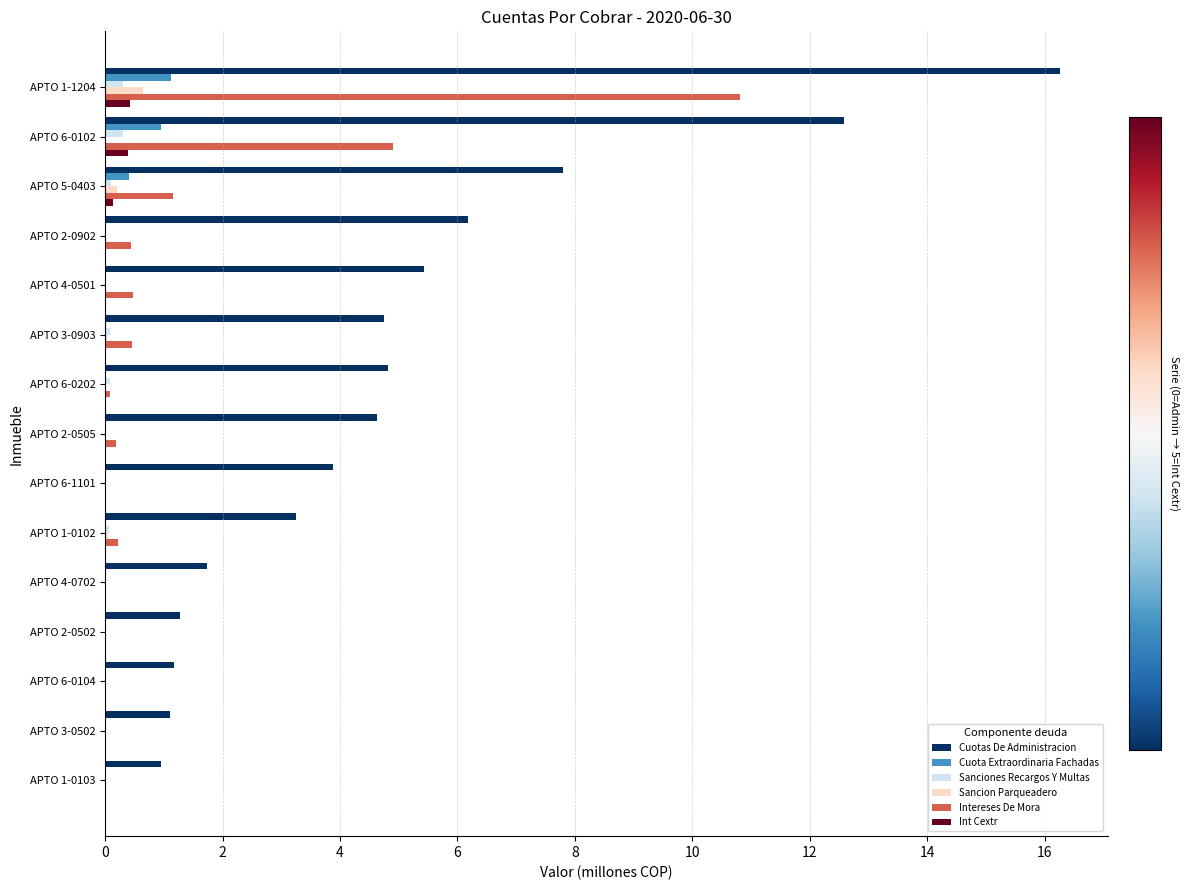

What is the total value across all series at APTO 4-0501?

5.9